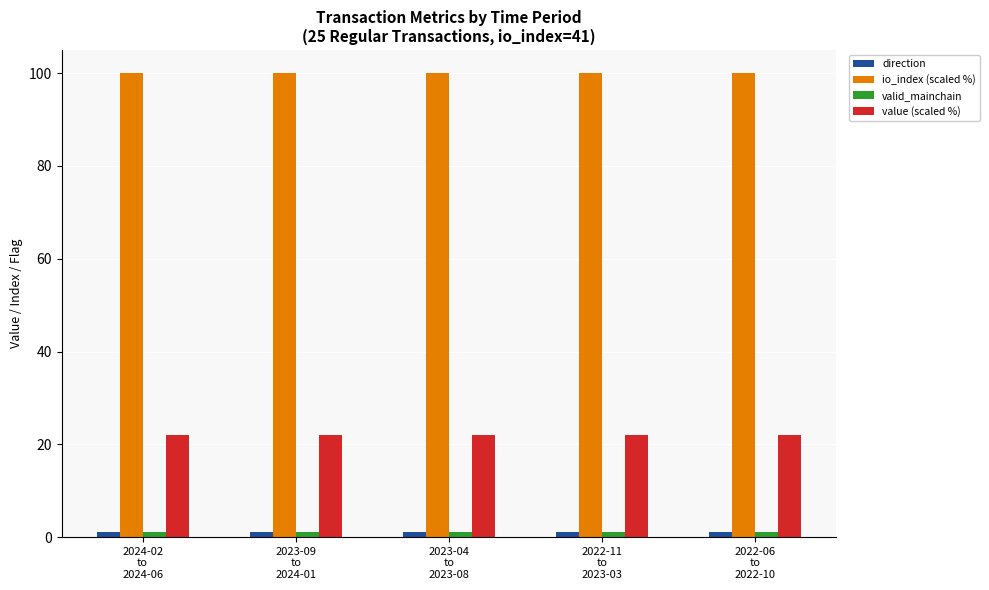

What position from the right is 2023-04
to
2023-08?

3